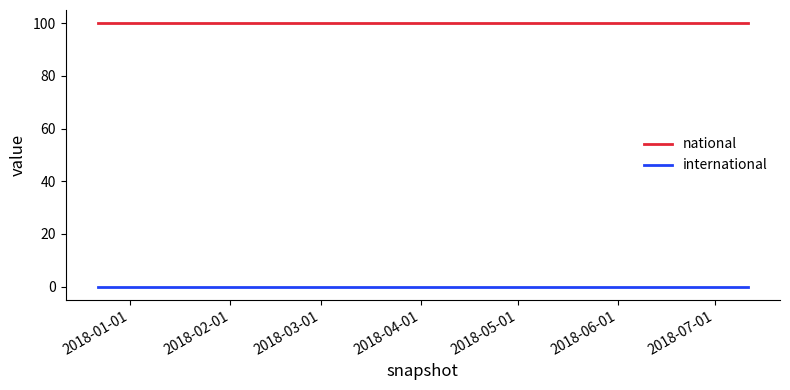

What is the average value of the national series?

100